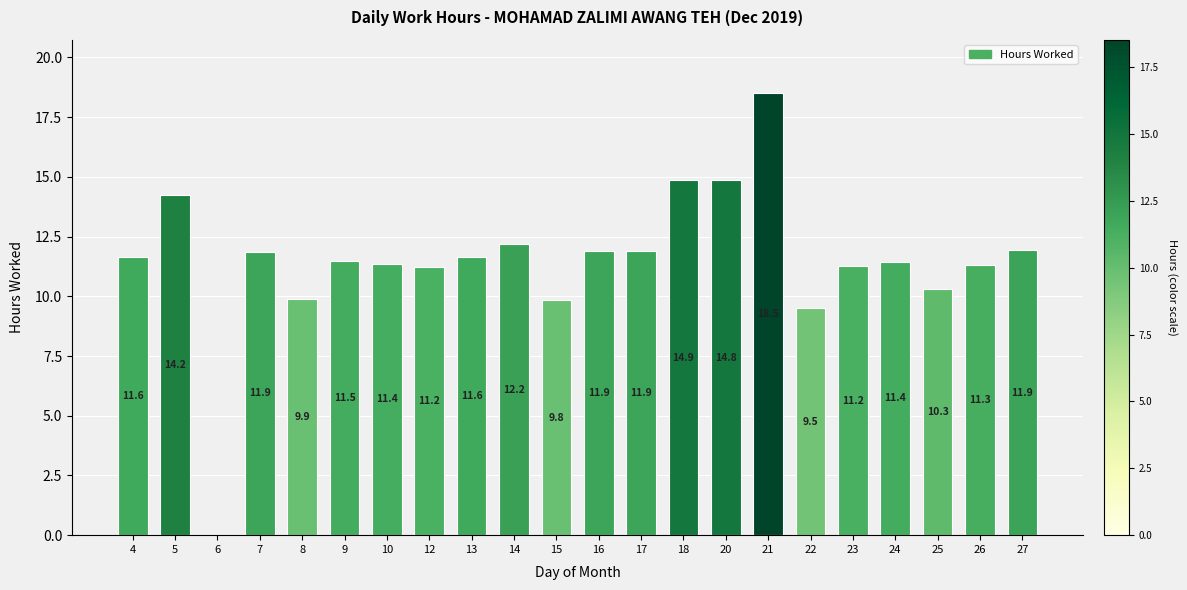

Where is the data nearest to the value 9?

22